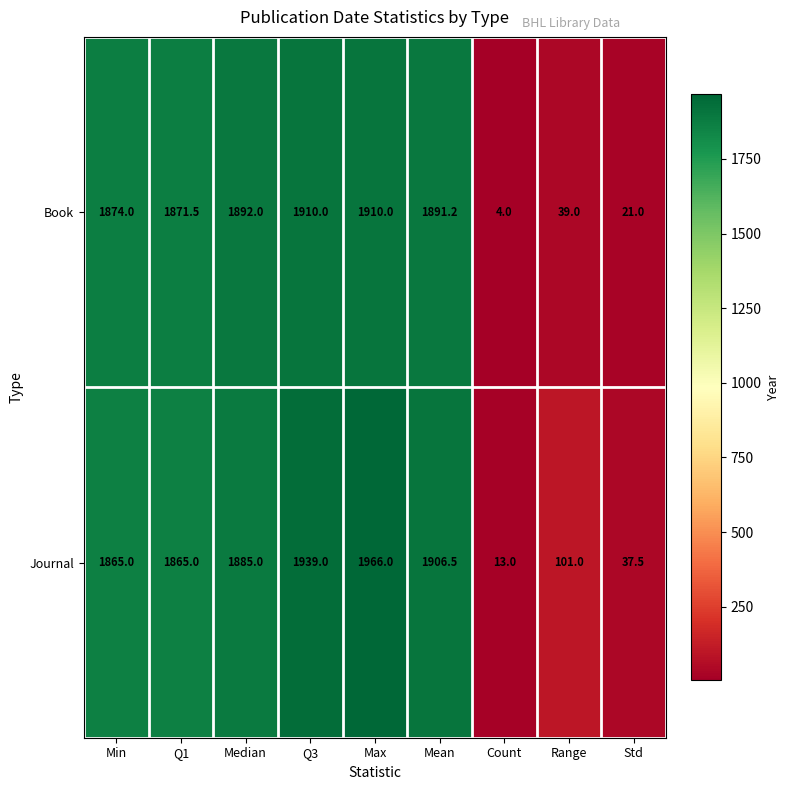

Reading right to left, extract all data points from this chart.

Book: 21.0	39.0	4.0	1891.2	1910.0	1910.0	1892.0	1871.5	1874.0
Journal: 37.5	101.0	13.0	1906.5	1966.0	1939.0	1885.0	1865.0	1865.0